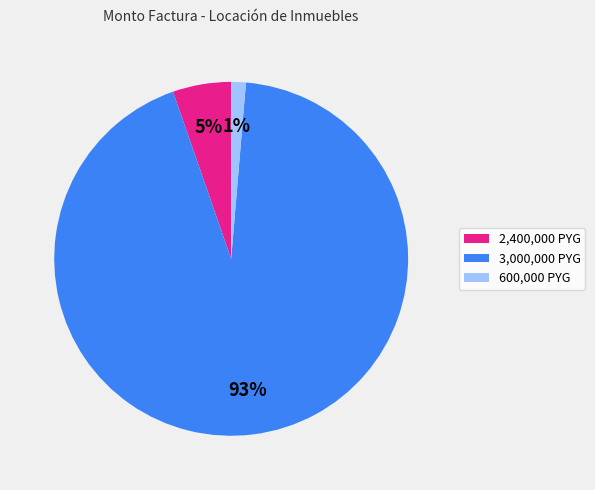

What is the largest slice in the pie chart?

3,000,000 PYG